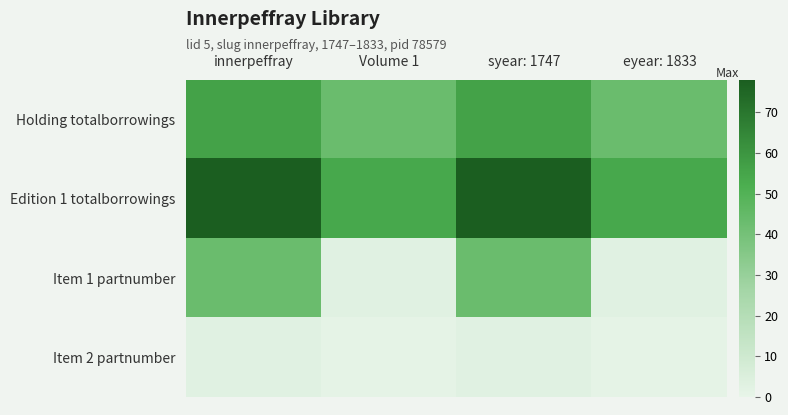

Which has a higher value, innerpeffray or syear: 1747?

innerpeffray